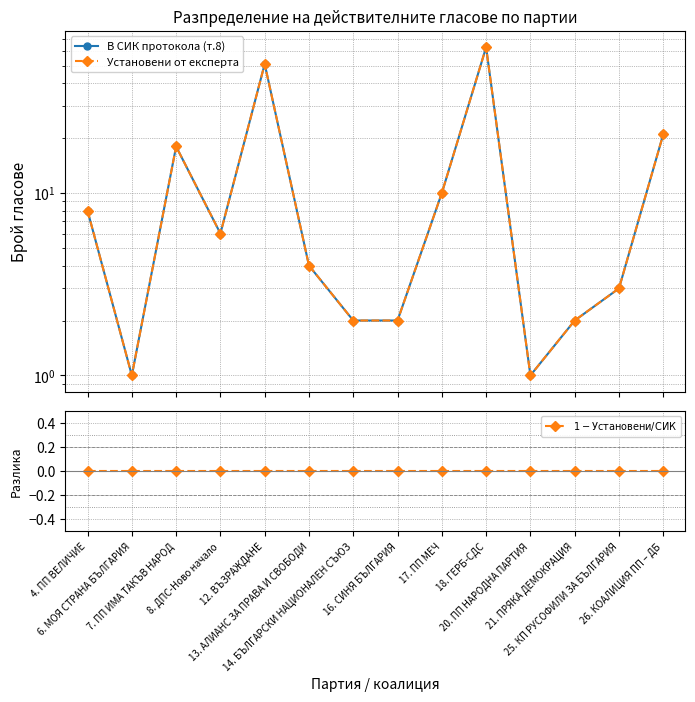

Reading right to left, list all the values displayed in this chart.

В СИК протокола (т.8): 21	3	2	1	63	10	2	2	4	51	6	18	1	8
Установени от експерта: 21	3	2	1	63	10	2	2	4	51	6	18	1	8
$1 - \mathrm{Установени} / \mathrm{СИК}$: 0	0	0	0	0	0	0	0	0	0	0	0	0	0